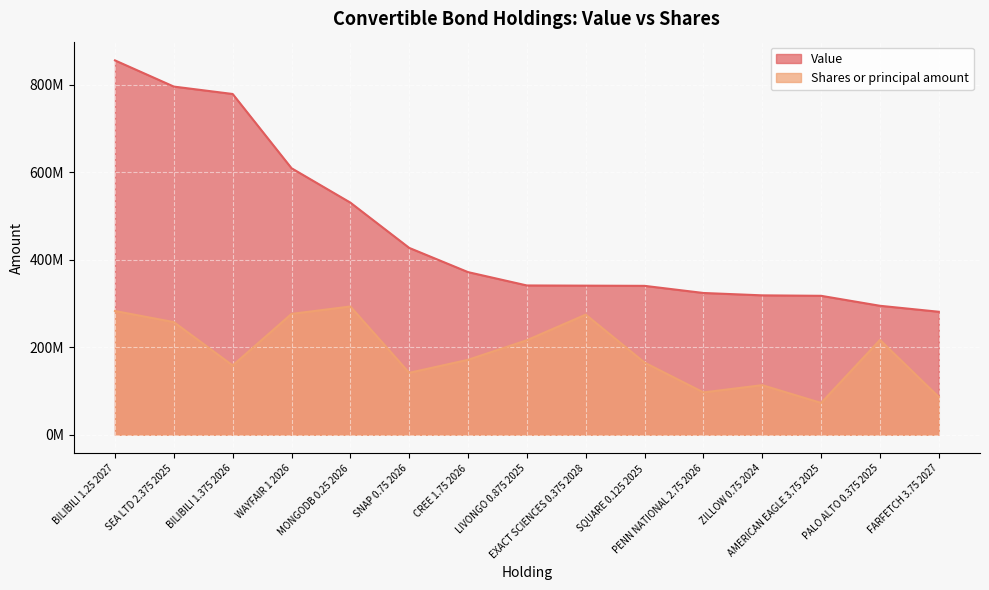

True or false: Shares or principal amount and Value intersect in this chart.

False